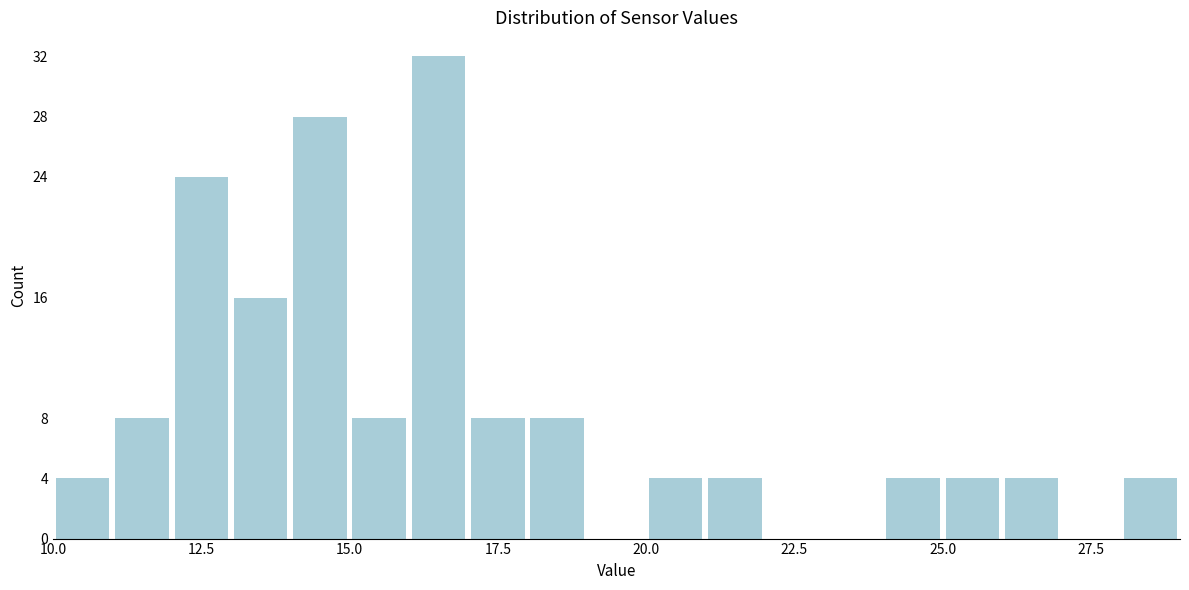

Around what value on the x-axis is the tallest bar? Give the approximate position of its centre, as read against the axis.

16.5